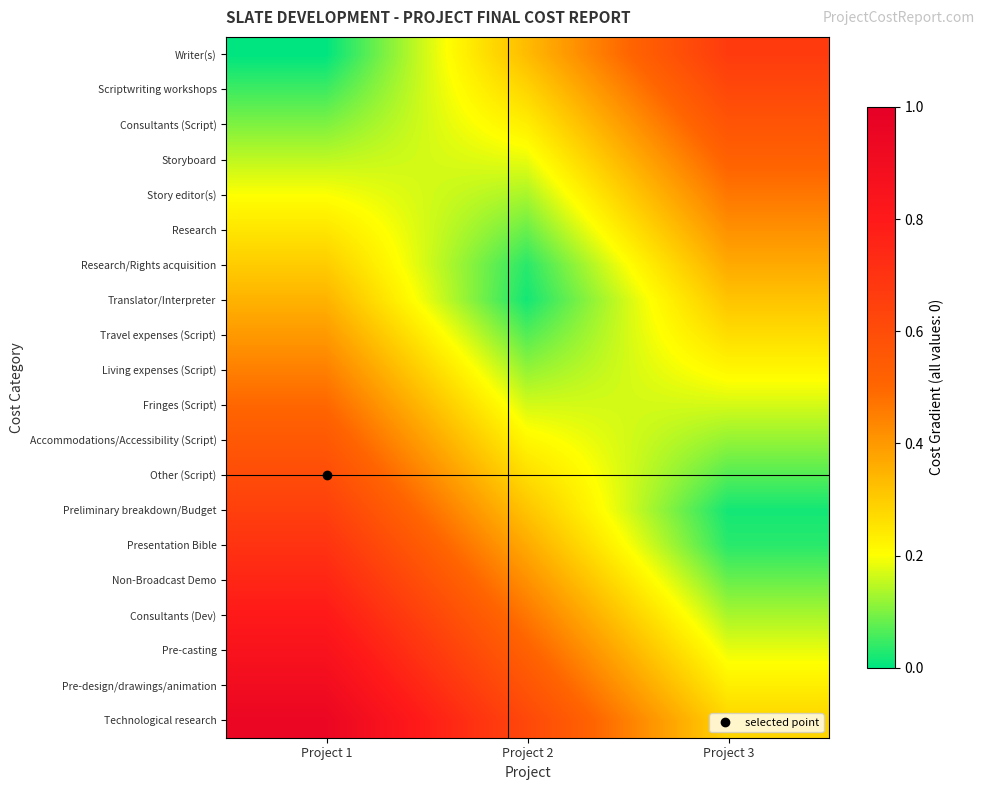

Which label corresponds to the smallest value in the chart?

Project 1